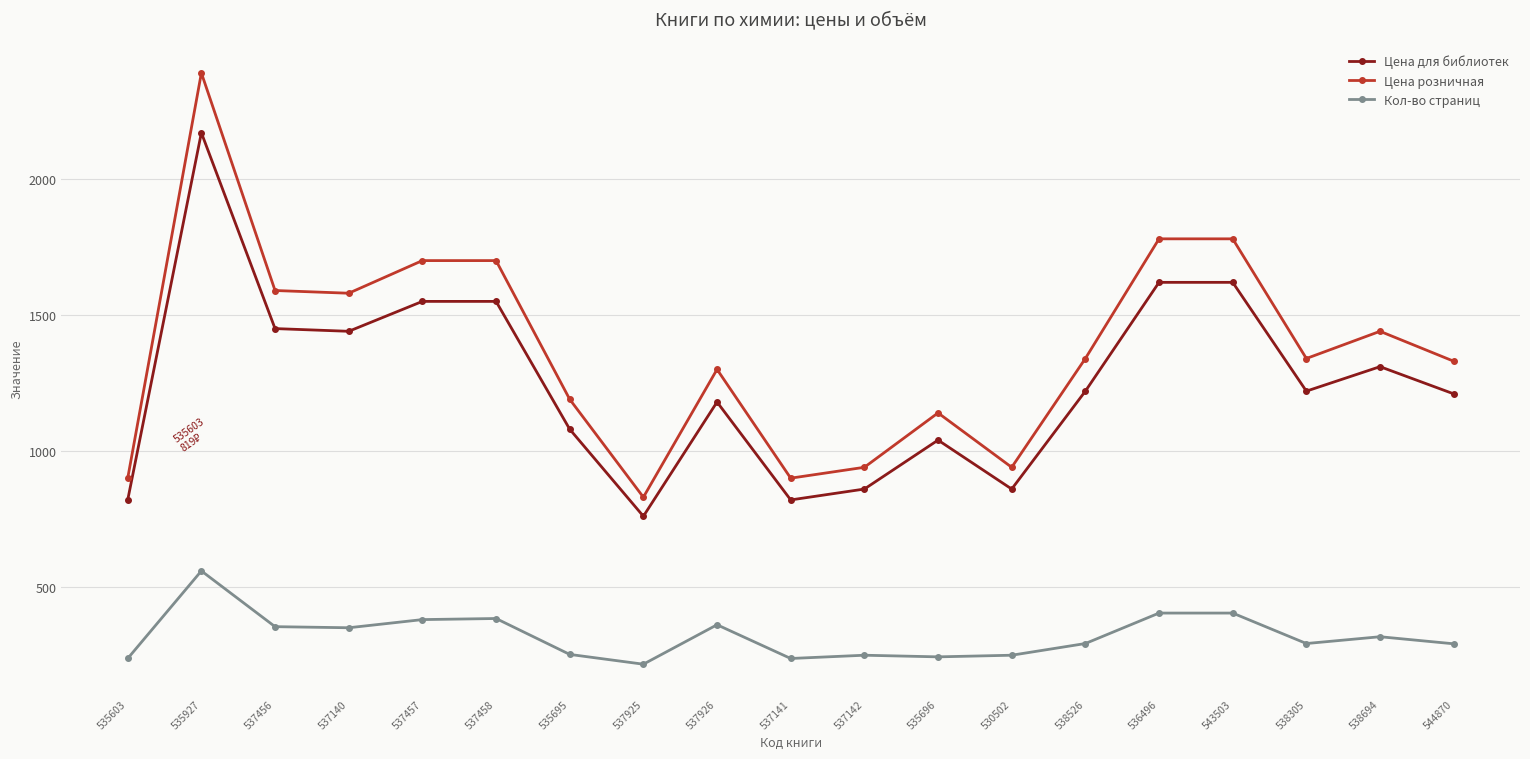

What is the label of the 2nd point from the right?

538694